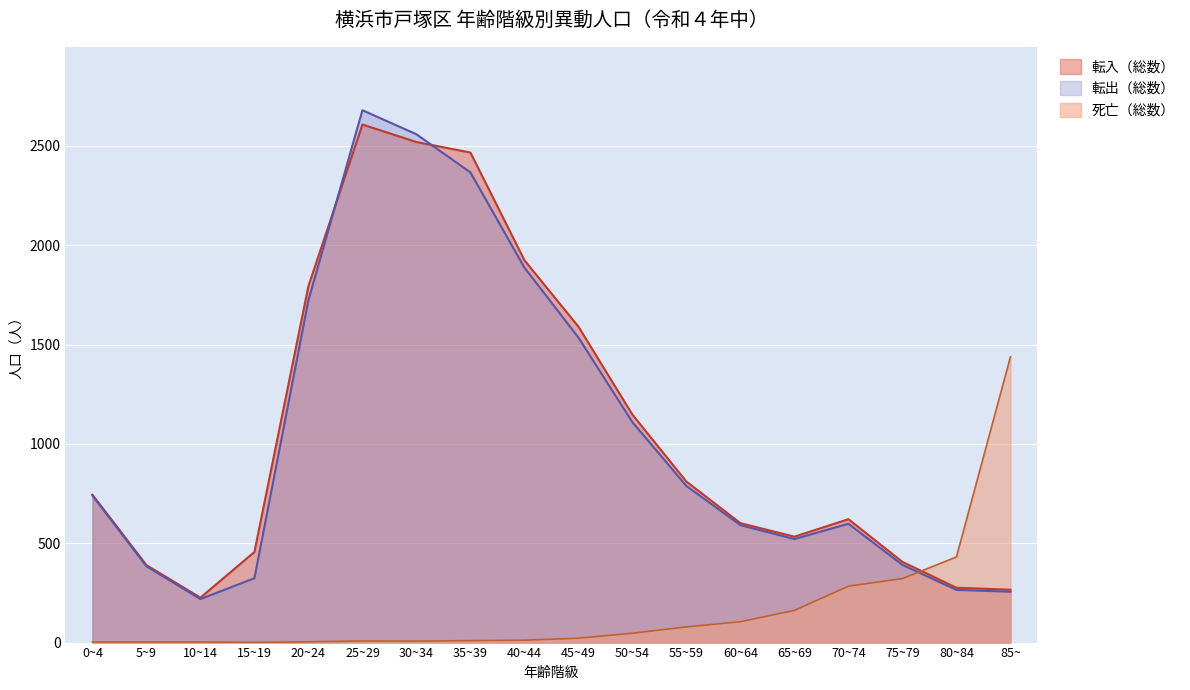

What is the sum of the 死亡（総数） values at 45~49 and 30~34?

29